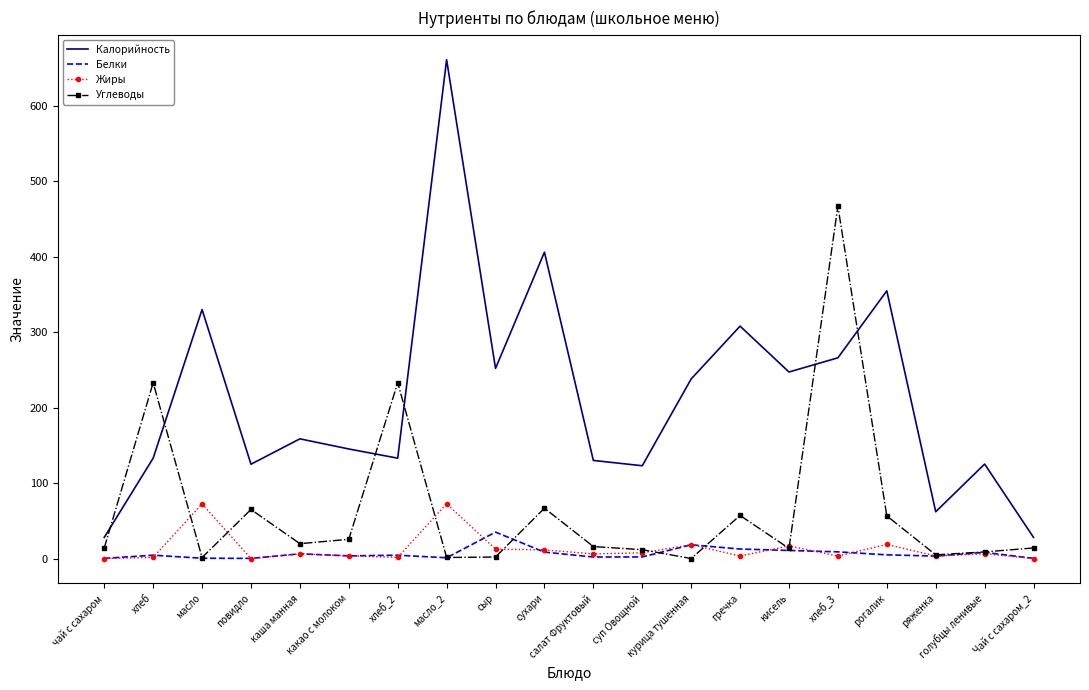

Which series has the widest spread of values?

Калорийность